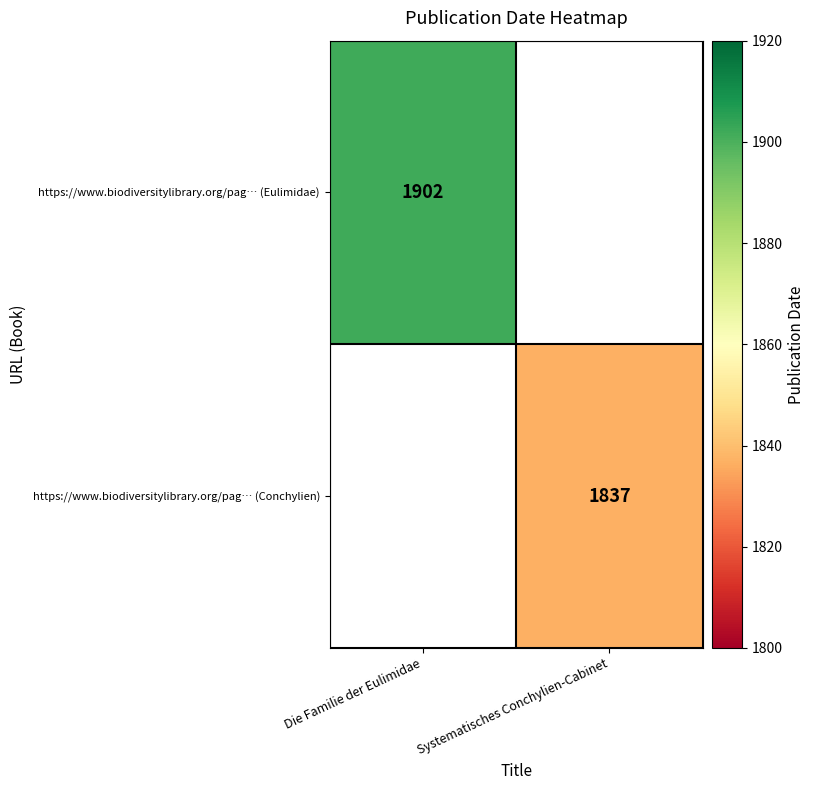

What is the maximum value shown in the chart?

1902.0